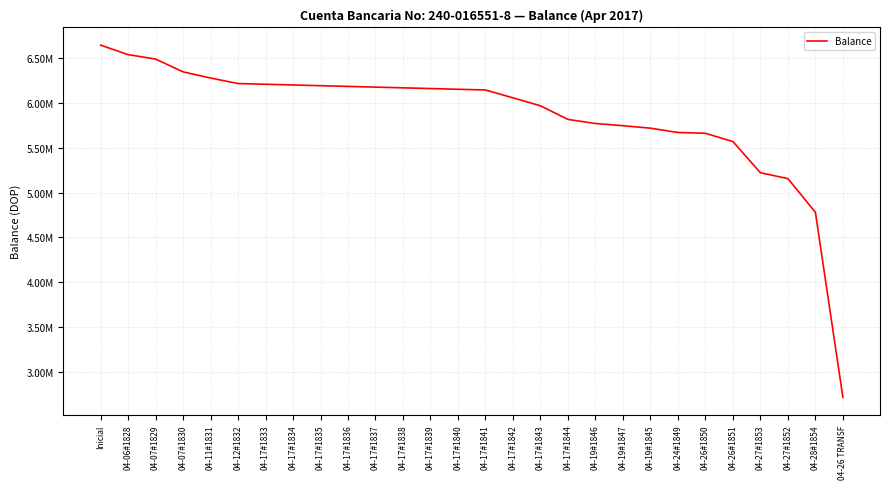

The chart shows a value of 9256613.4 at 04-26#1850. True or false?

False